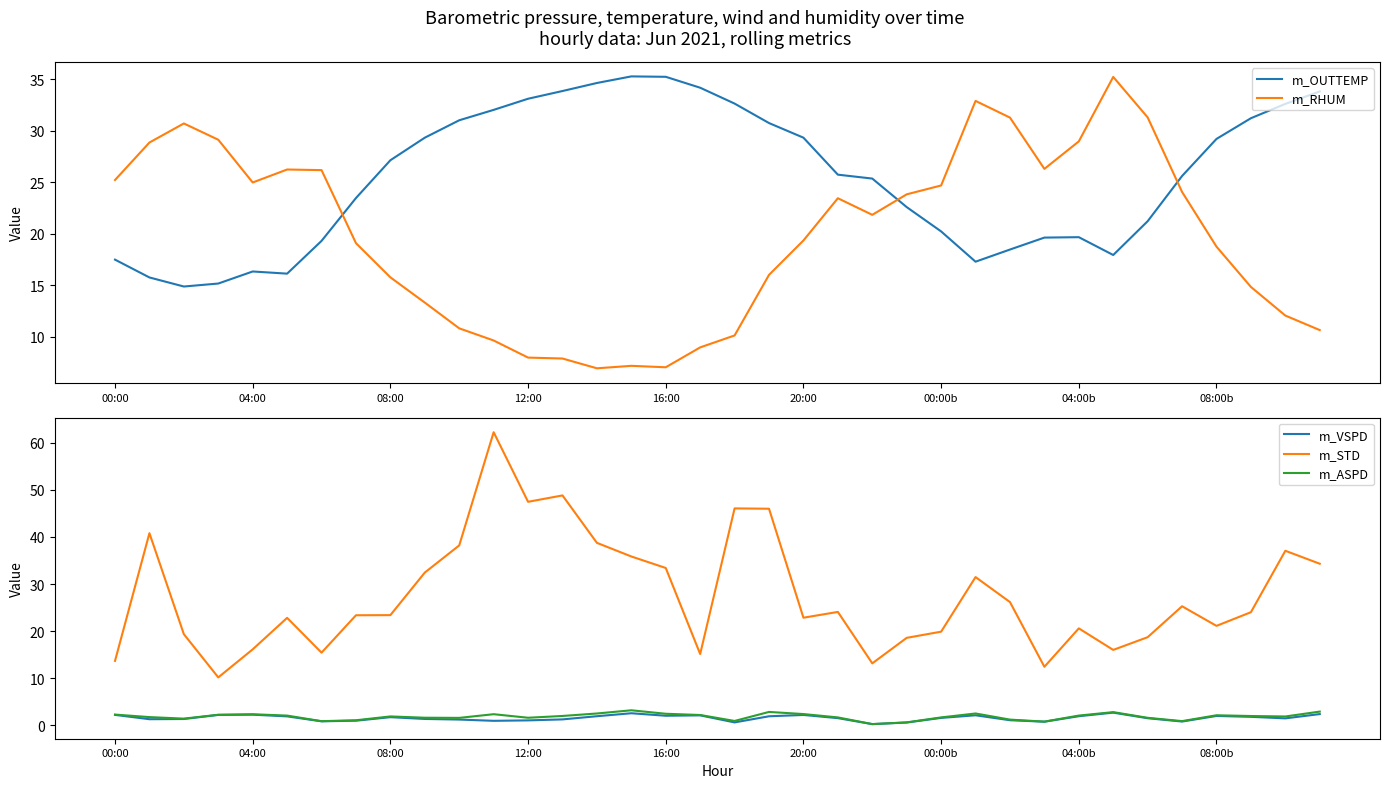

True or false: m_RHUM has a value of 10.6 at 35.

True